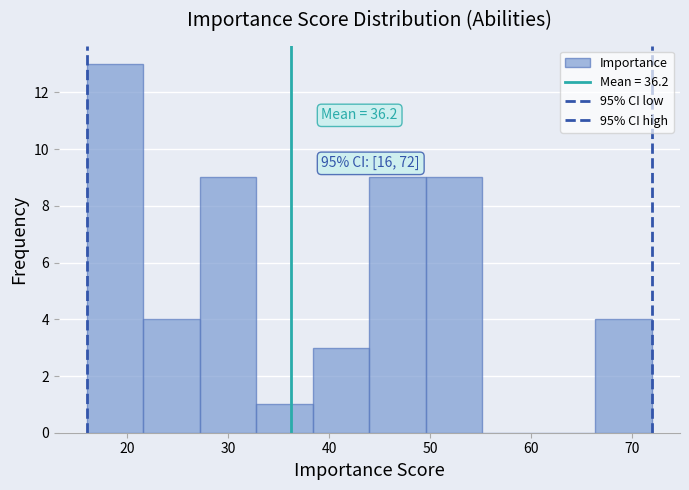

Over which range of the x-axis is the bar tallest?

16.0 to 21.6